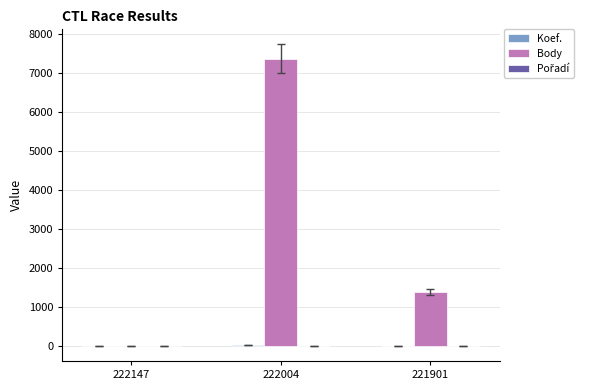

Which series has the largest total across all categories?

Body